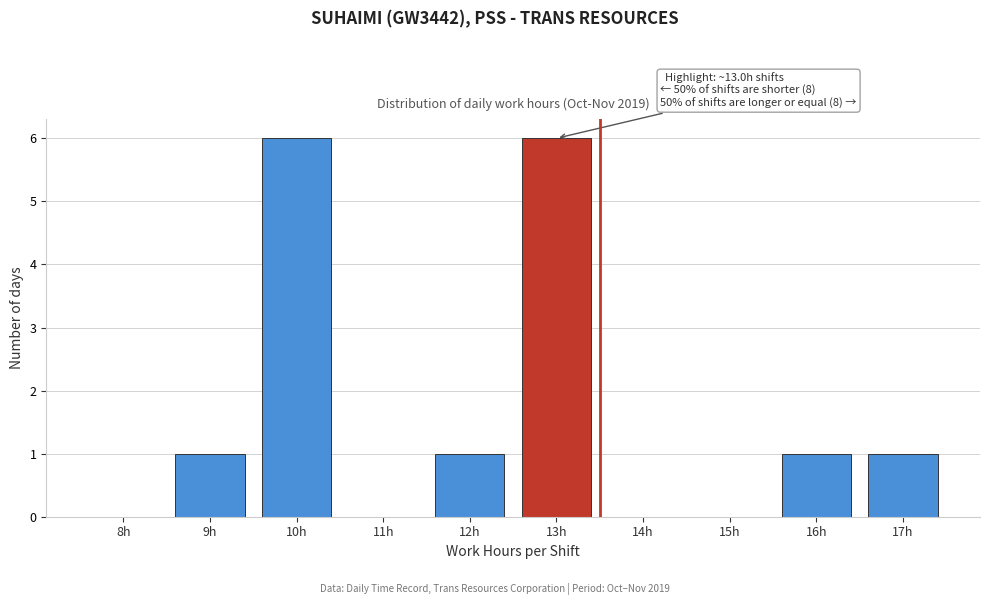

Reading left to right, list all the values displayed in this chart.

8h=0	9h=1	10h=6	11h=0	12h=1	13h=6	14h=0	15h=0	16h=1	17h=1